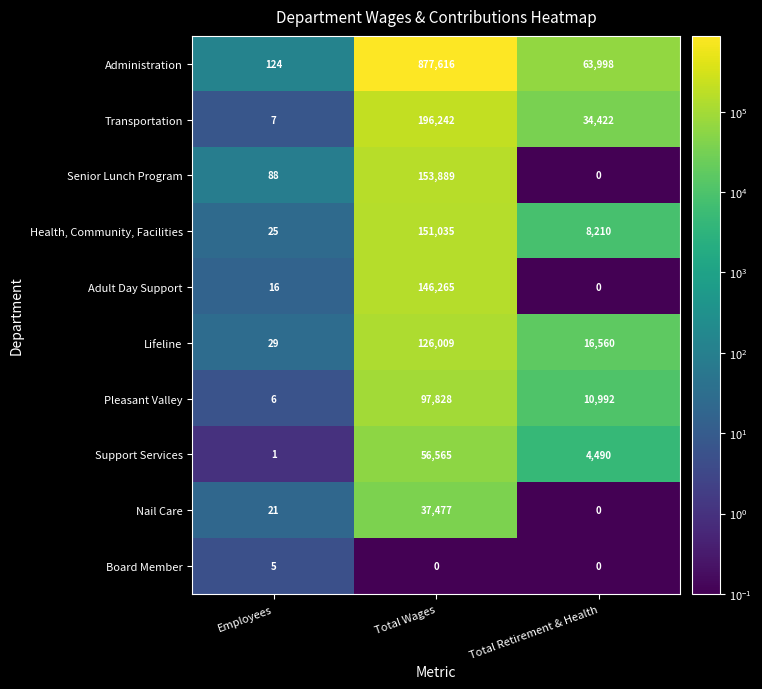

Which series has the largest range (max minus min)?

Administration